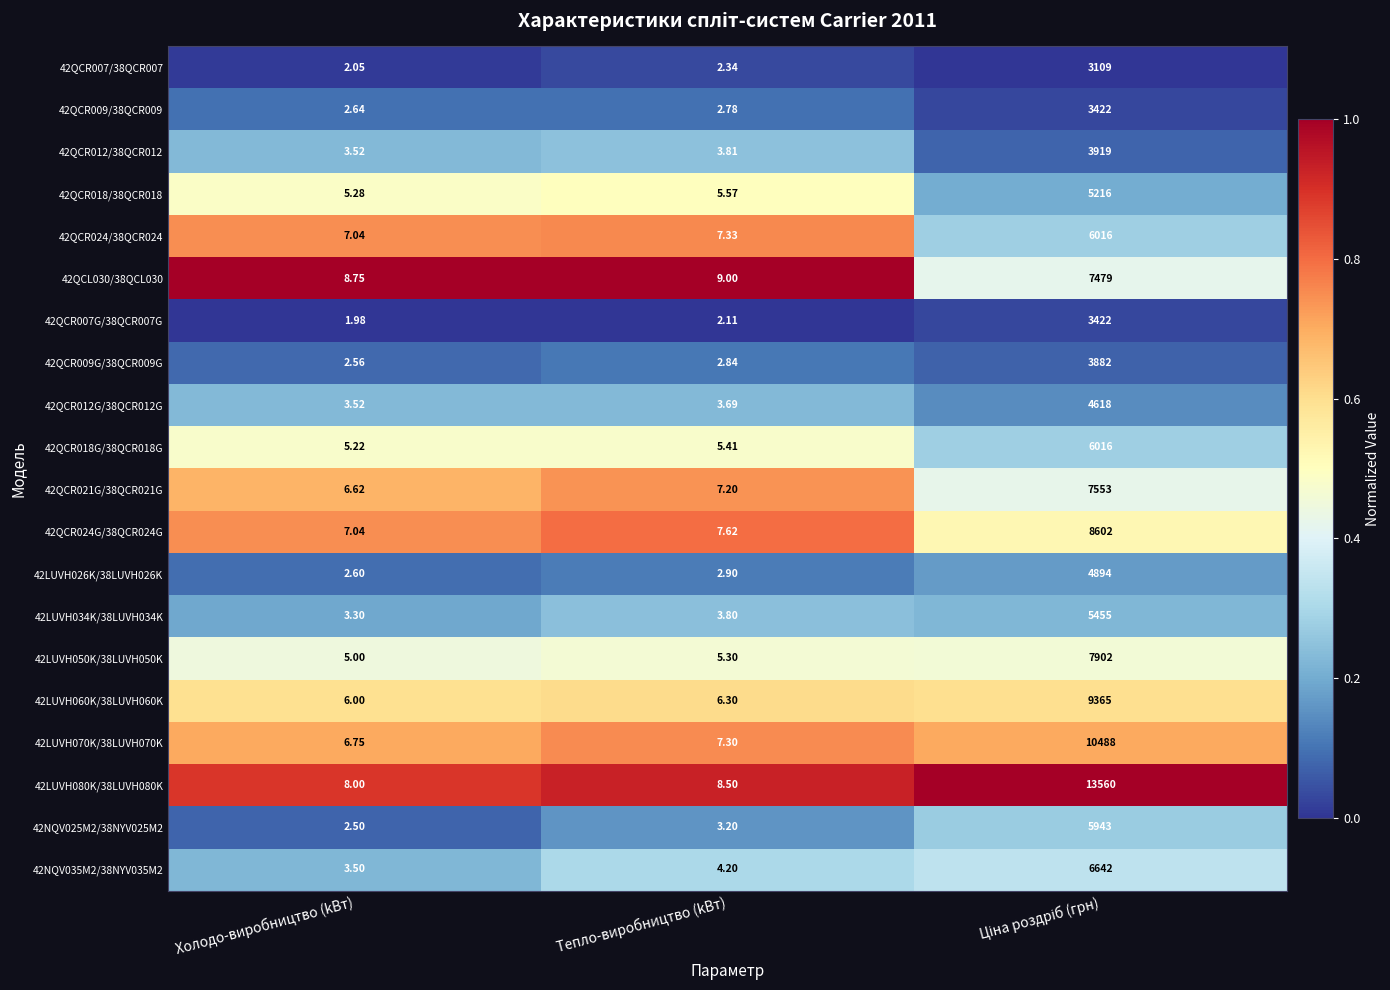

At which label is 42QCR012/38QCR012 closest to 1961?

Тепло-виробництво (kВт)